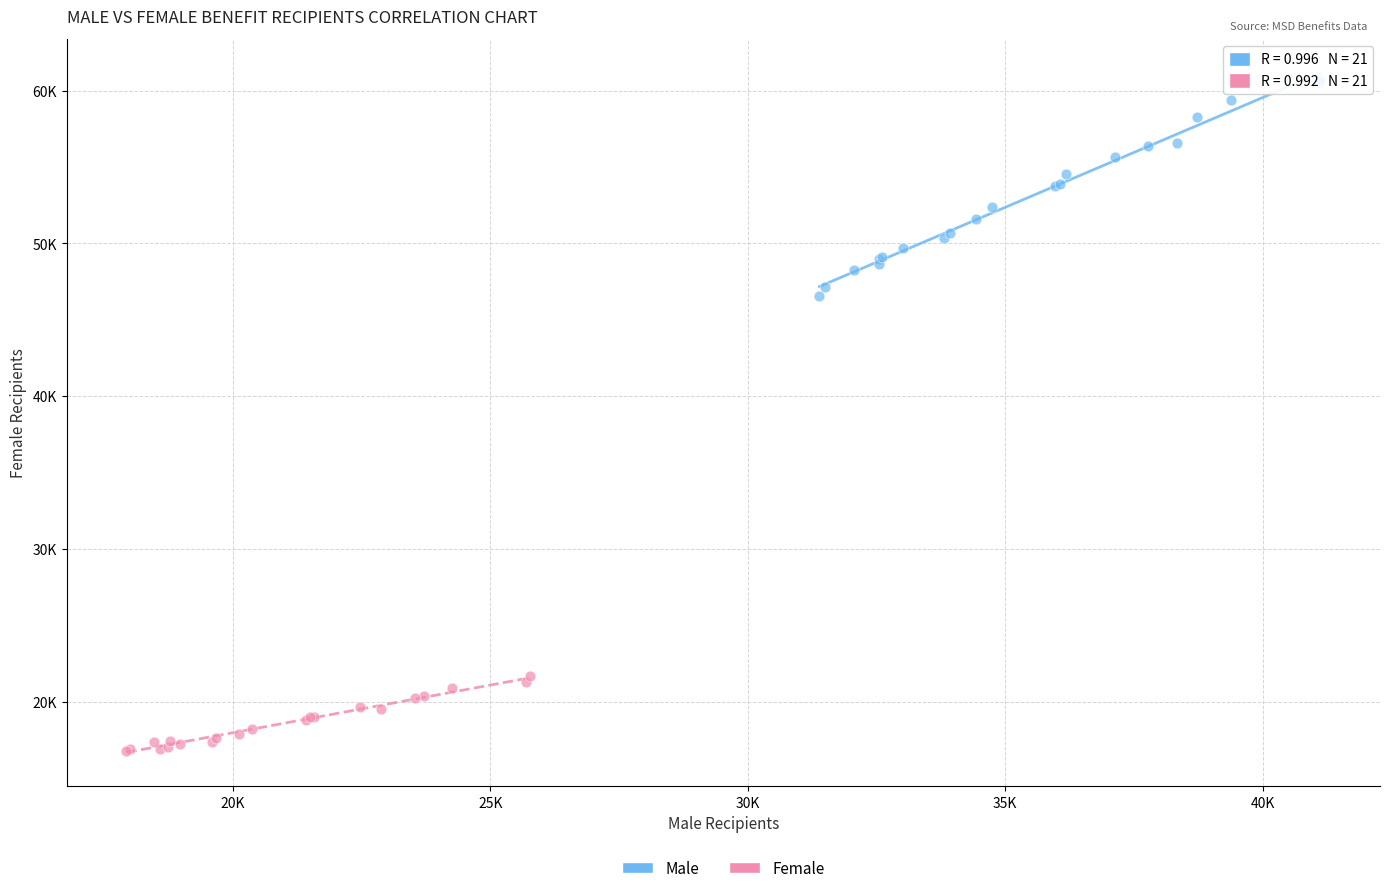

Which series reaches the maximum Y coordinate?

Male